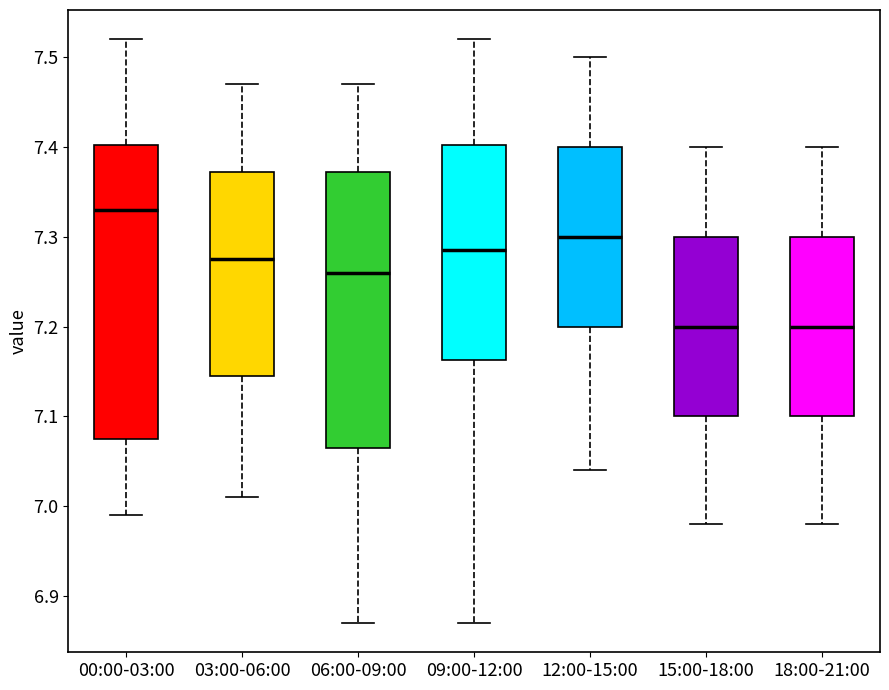

Reading left to right, transcribe this box plot: for each box, give where its median line is, the range the box spans, and where its two whiskers end, as read against the y-axis. The values are not printed on the chart, so give them approximately, as read against the axis.

00:00-03:00: median 7.33, box 7.08 to 7.40, whiskers 6.99 to 7.52
03:00-06:00: median 7.28, box 7.15 to 7.37, whiskers 7.01 to 7.47
06:00-09:00: median 7.26, box 7.07 to 7.37, whiskers 6.87 to 7.47
09:00-12:00: median 7.29, box 7.16 to 7.40, whiskers 6.87 to 7.52
12:00-15:00: median 7.30, box 7.20 to 7.40, whiskers 7.04 to 7.50
15:00-18:00: median 7.20, box 7.10 to 7.30, whiskers 6.98 to 7.40
18:00-21:00: median 7.20, box 7.10 to 7.30, whiskers 6.98 to 7.40